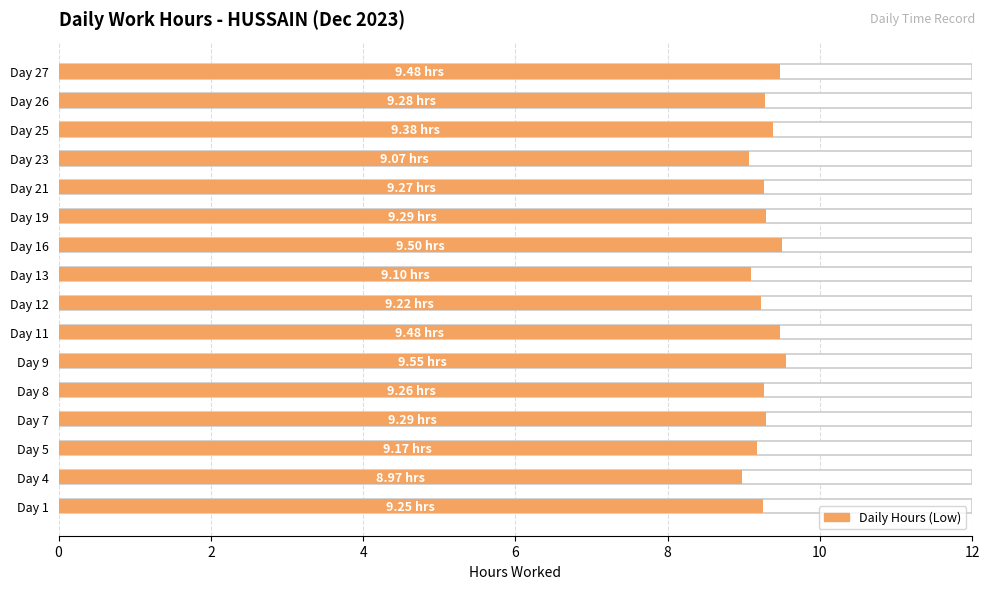

What is the sum of all values?

148.6